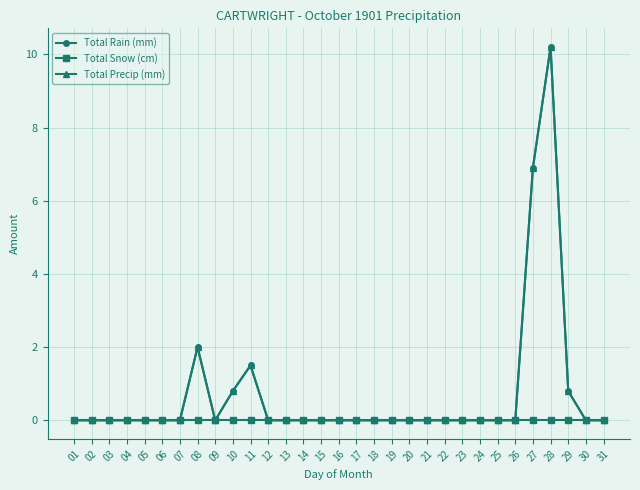

At which label is Total Rain (mm) closest to 5?

27